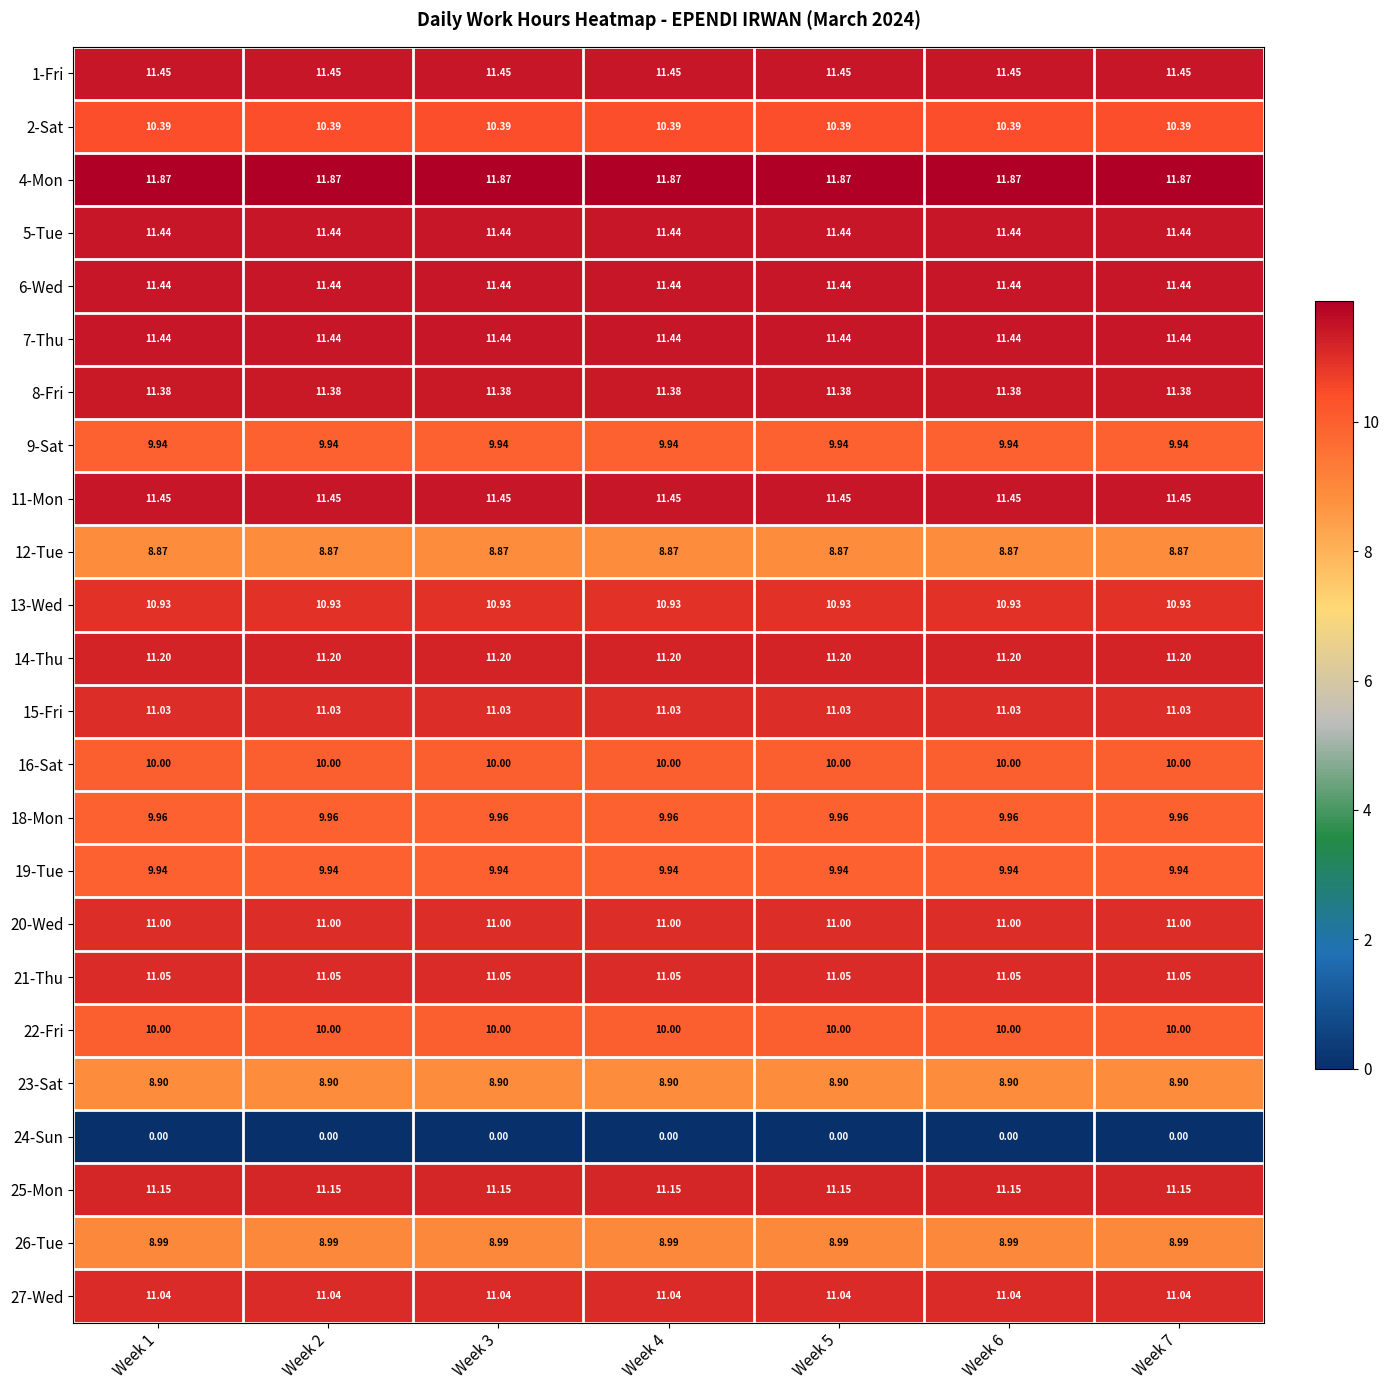

List the series in order of their peak value, highest first.

4-Mon, 1-Fri, 11-Mon, 5-Tue, 6-Wed, 7-Thu, 8-Fri, 14-Thu, 25-Mon, 21-Thu, 27-Wed, 15-Fri, 20-Wed, 13-Wed, 2-Sat, 16-Sat, 22-Fri, 18-Mon, 9-Sat, 19-Tue, 26-Tue, 23-Sat, 12-Tue, 24-Sun